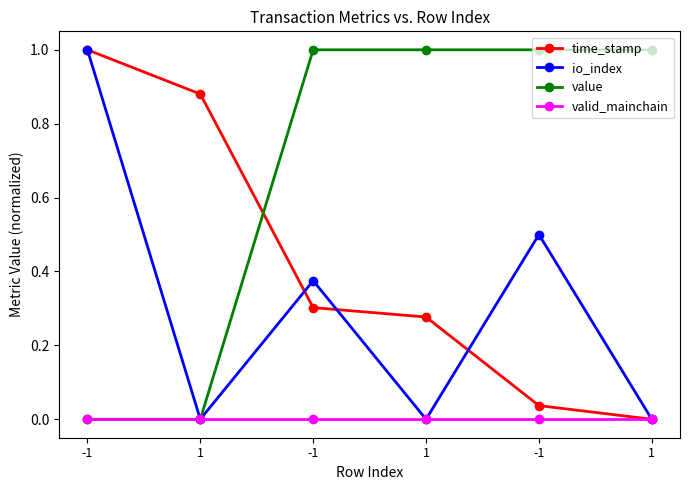

True or false: time_stamp has more than 2 points higher than both neighbors.

False